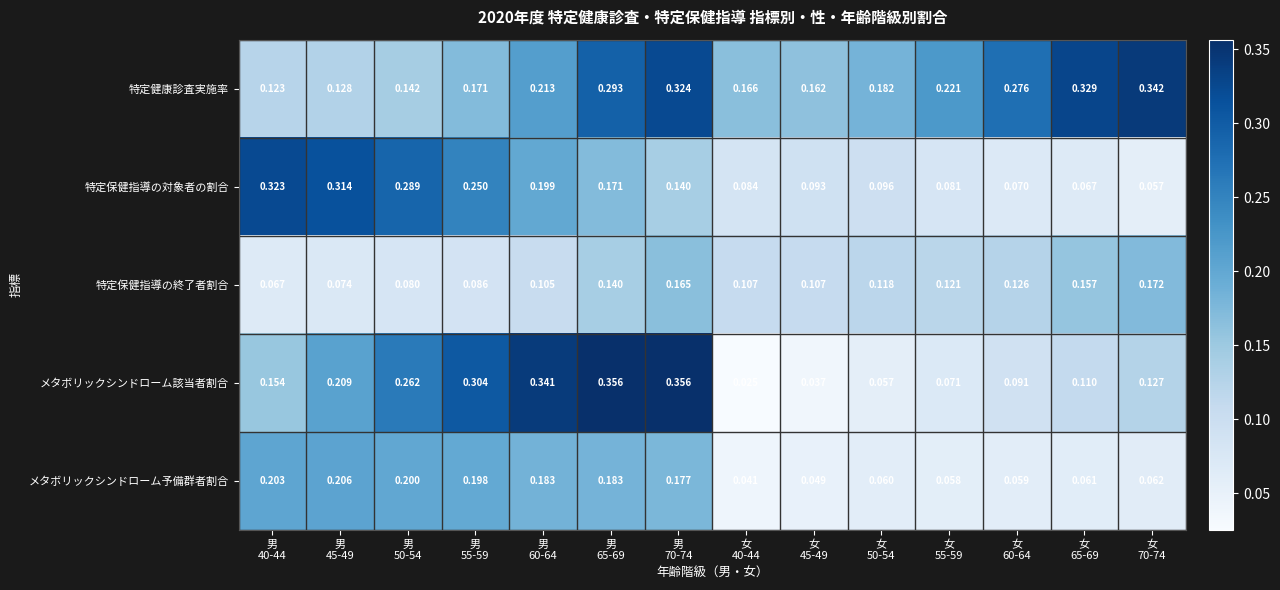

Rank the series by their maximum value, from lowest to highest.

特定保健指導の終了者割合, メタボリックシンドローム予備群者割合, 特定保健指導の対象者の割合, 特定健康診査実施率, メタボリックシンドローム該当者割合